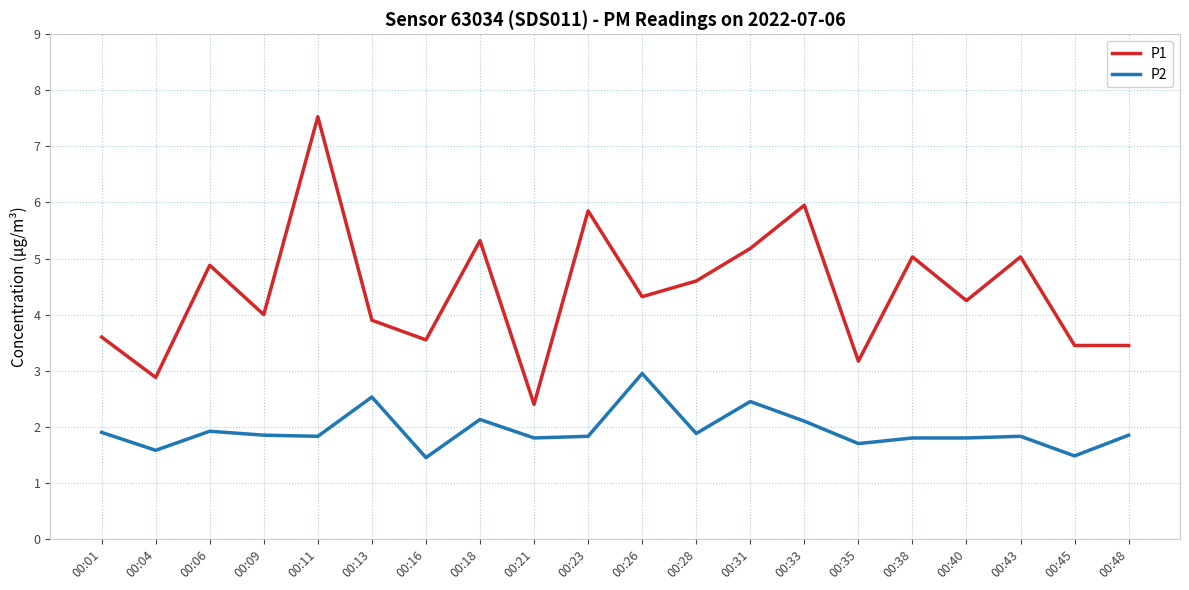

Does the chart display data point markers on the line(s)?

No